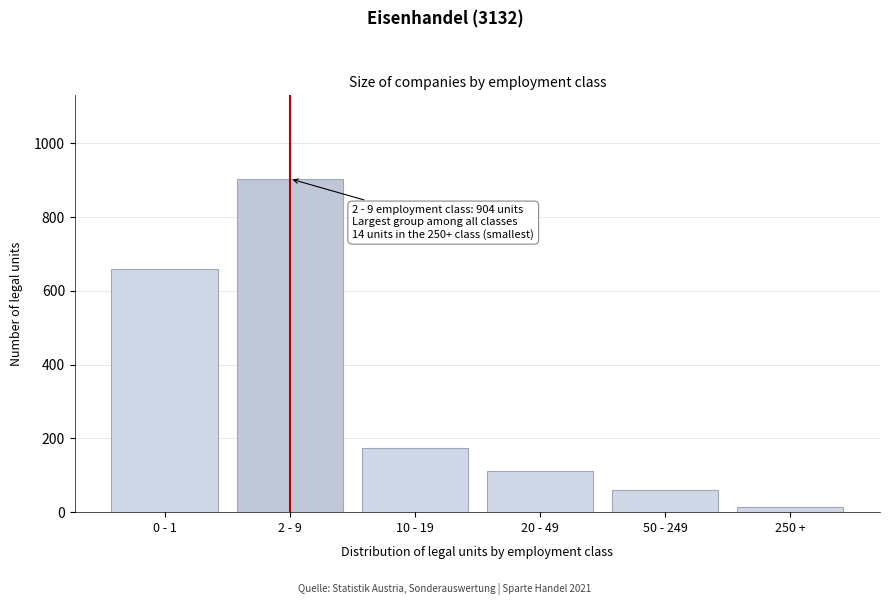

Reading left to right, list all the values displayed in this chart.

0 - 1=659	2 - 9=904	10 - 19=174	20 - 49=111	50 - 249=61	250 +=14